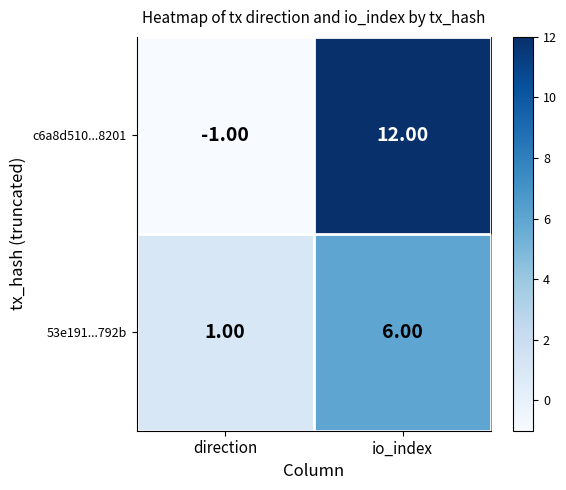

How many values in c6a8d510...8201 are above zero?

1